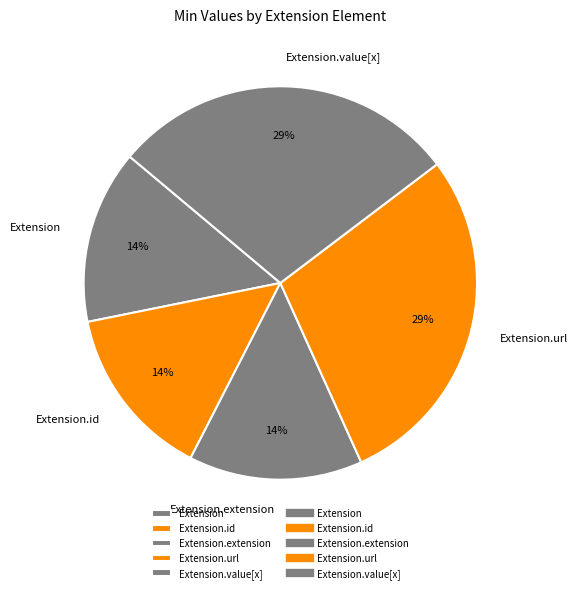

The Extension.value[x] slice represents 18% of the pie. True or false?

False